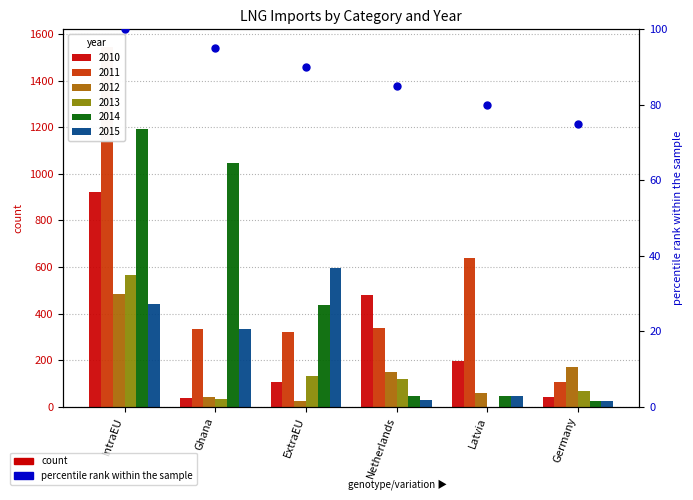

Which has a higher value, Germany or Latvia?

Latvia